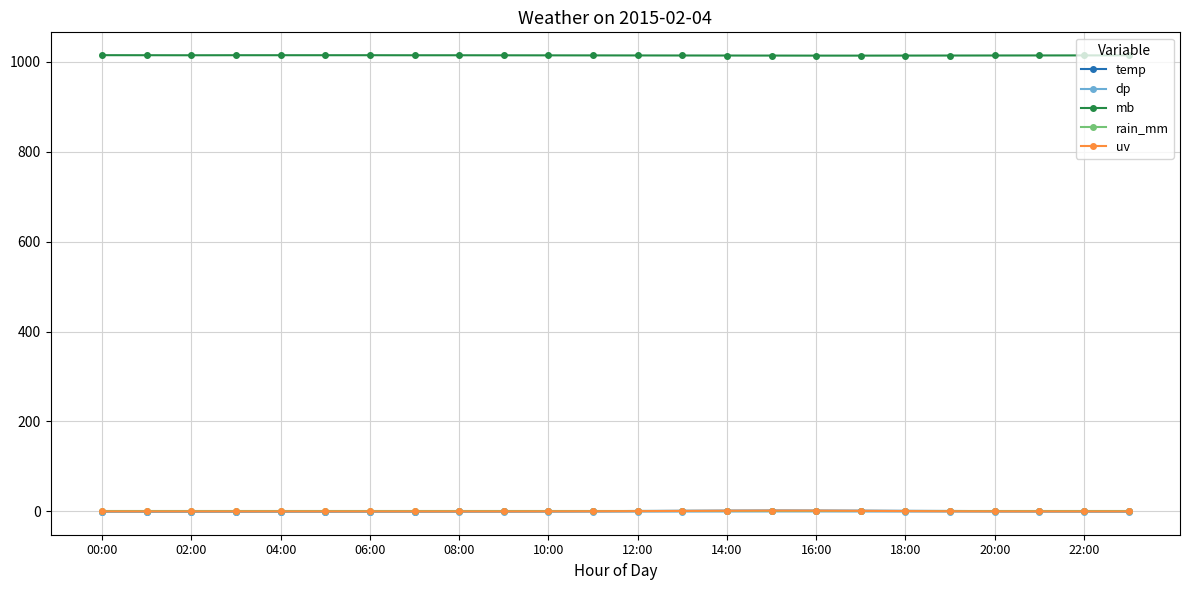

What is the maximum value shown in the chart?

1014.8